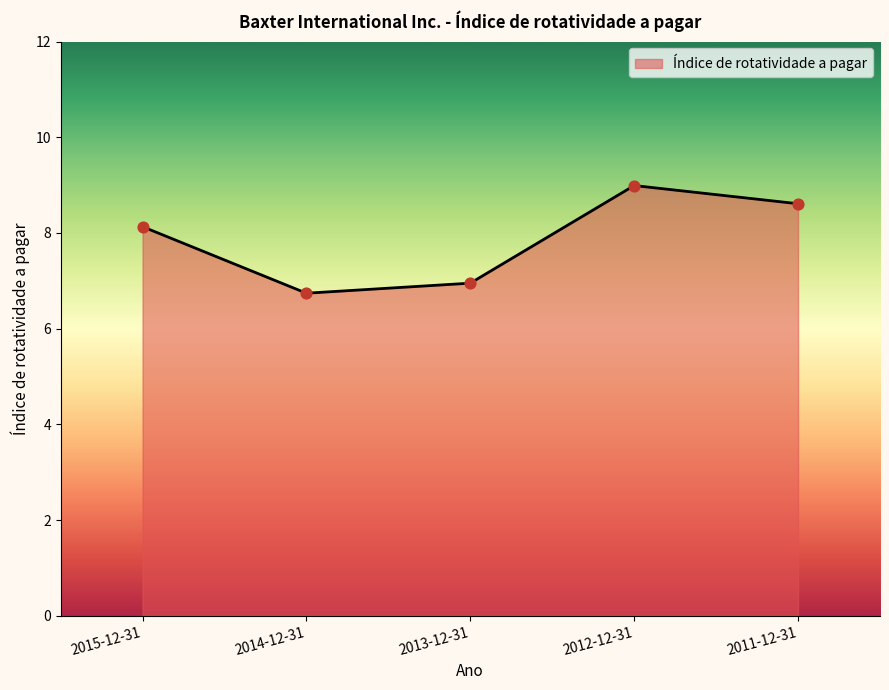

What is the change in value from 2013-12-31 to 2011-12-31?

+1.7